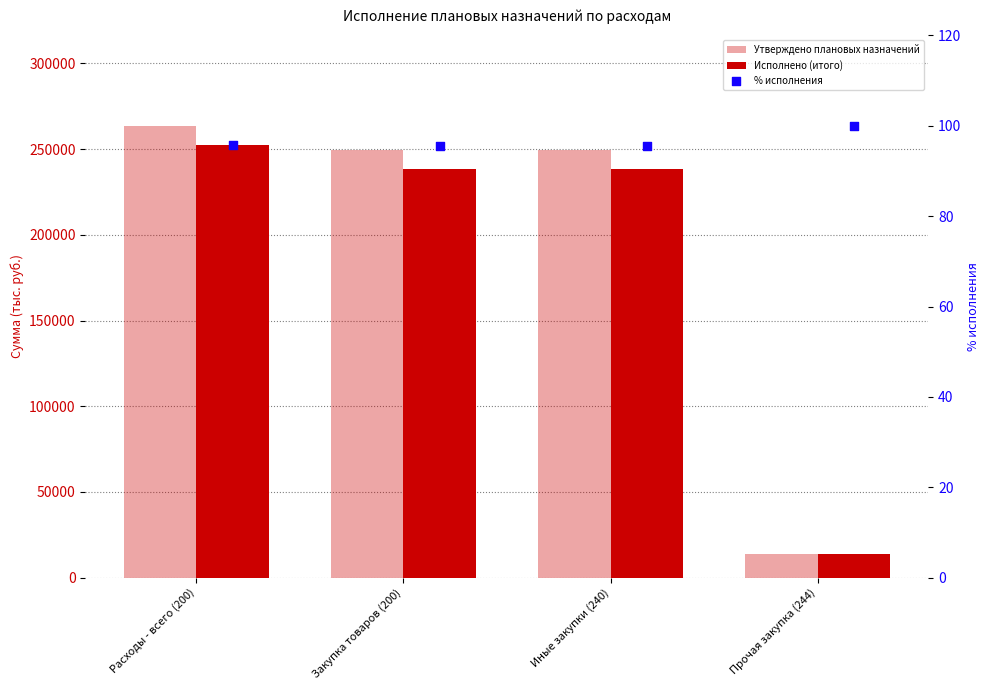

Which series reaches the minimum Y coordinate?

% исполнения